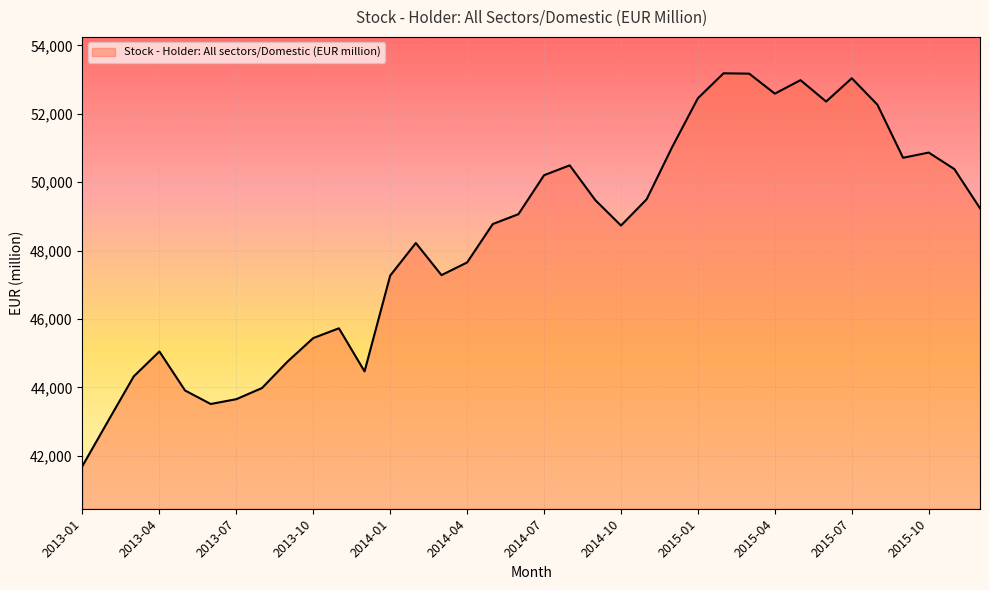

What is the maximum value shown in the chart?

53183